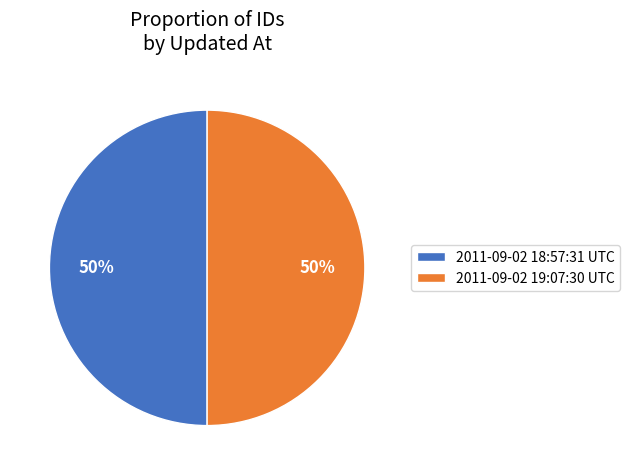

Do 2011-09-02 18:57:31 UTC and 2011-09-02 19:07:30 UTC together represent more than half of the pie?

Yes